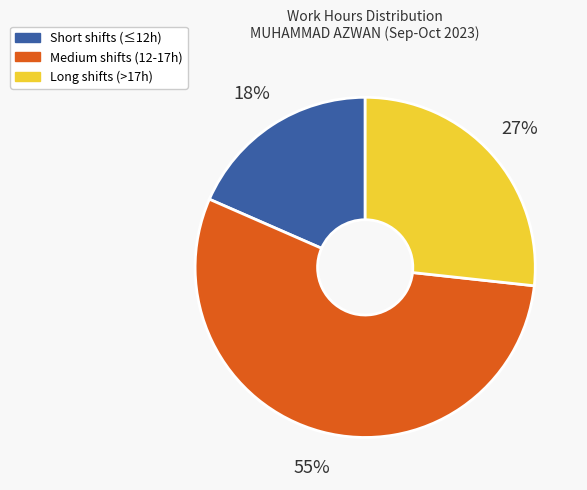

What is the smallest slice in the pie chart?

Short shifts (≤12h)